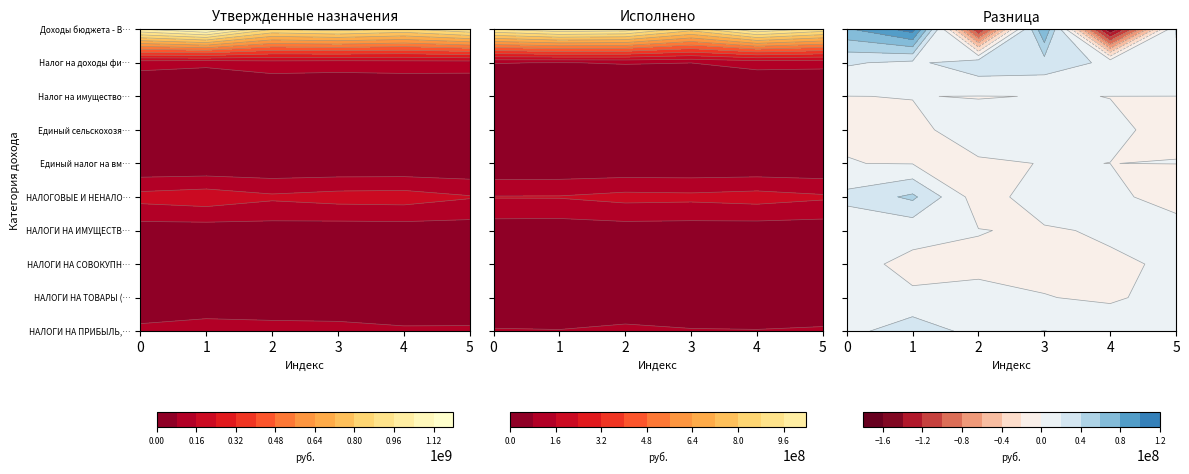

Reading left to right, transcribe all the data shown in this chart.

НАЛОГИ НА ПРИБЫЛЬ, ДОХОДЫ: 103004900.0	89469403.4
НАЛОГИ НА ТОВАРЫ (РАБОТЫ, УСЛУГИ): 15897500.0	14333156.6
НАЛОГИ НА СОВОКУПНЫЙ ДОХОД: 19633138.9	19724416.9
НАЛОГИ НА ИМУЩЕСТВО: 39833721.1	36545770.2
НАЛОГОВЫЕ И НЕНАЛОГОВЫЕ ДОХОДЫ: 192671276.0	174208283.7
Единый налог на вмененный доход: 2942900.0	3118142.8
Единый сельскохозяйственный налог: 16604738.9	16605725.0
Налог на имущество физических лиц: 1596300.0	1586128.7
Налог на доходы физических лиц: 103004900.0	89469403.4
Доходы бюджета - Всего: 1007980155.2	923362289.7